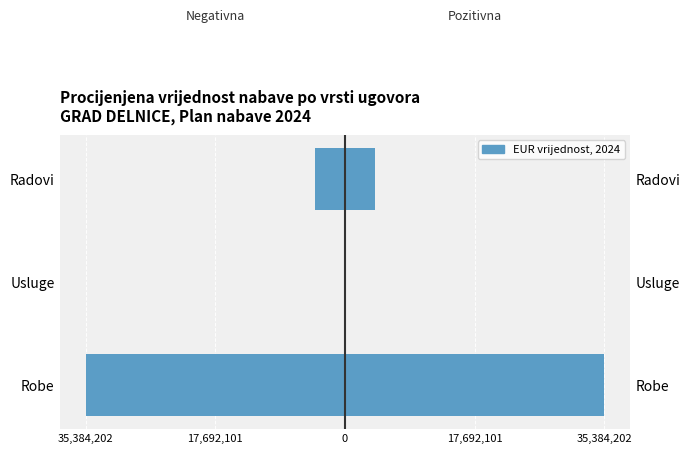

What is the sum of all Negativna strana values?

-39506494.8